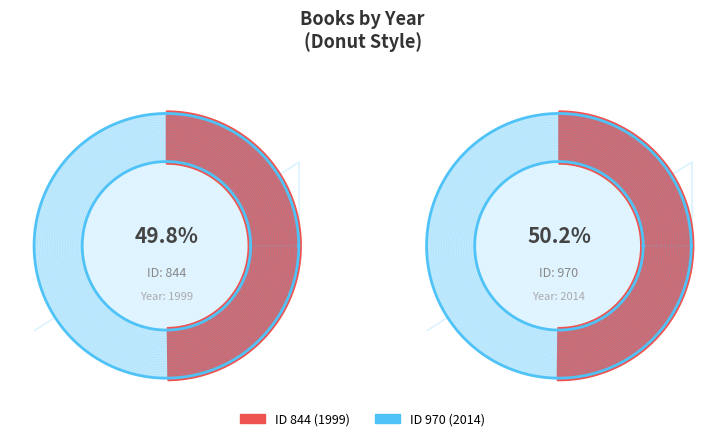

Is 970 the majority of the pie?

Yes